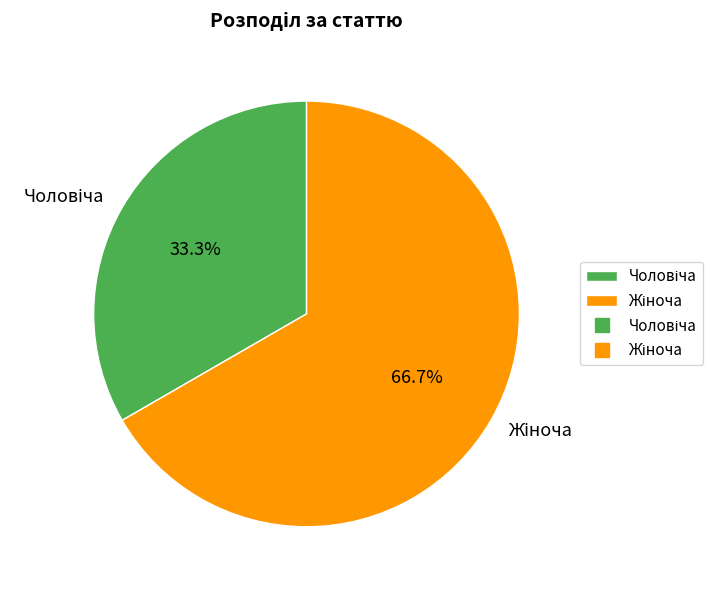

Does any single category account for the majority?

Yes